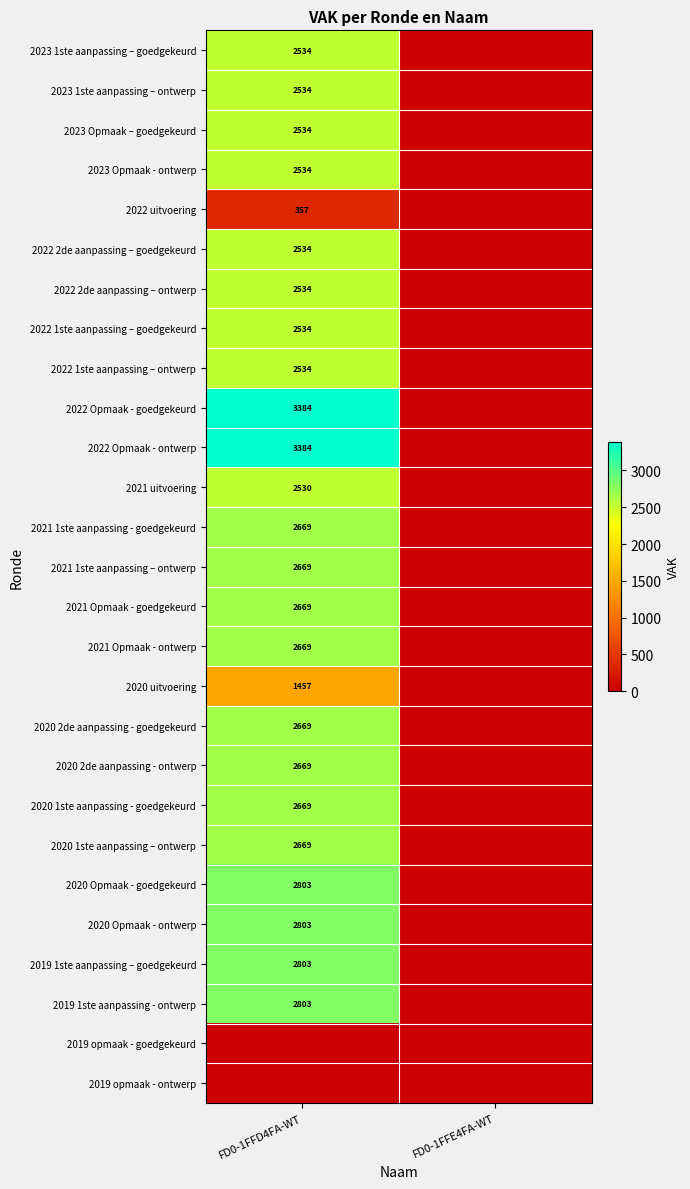

The value of 2022 2de aanpassing – goedgekeurd at FD0-1FFD4FA-WT is 3548. True or false?

False